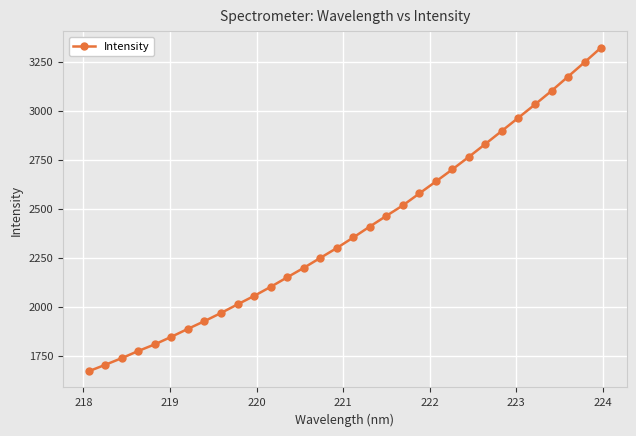

What is the sum of all values?

76375.3